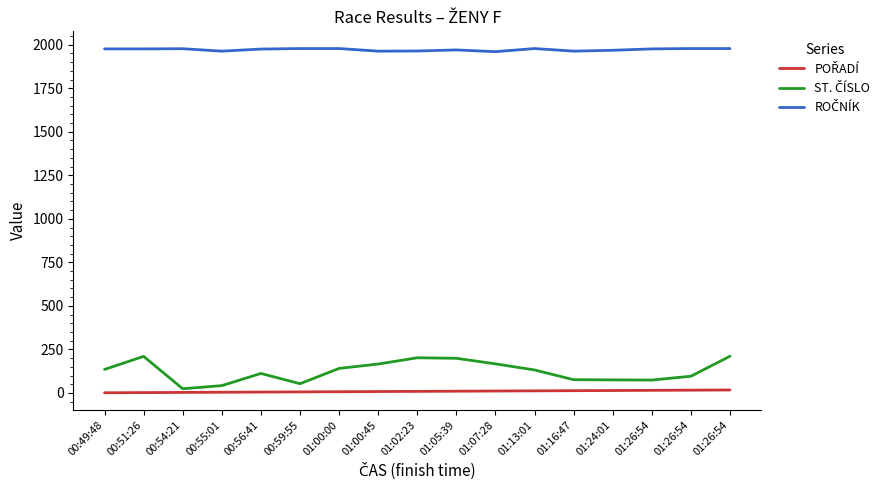

True or false: POŘADÍ has more than 1 interior local peaks.

False